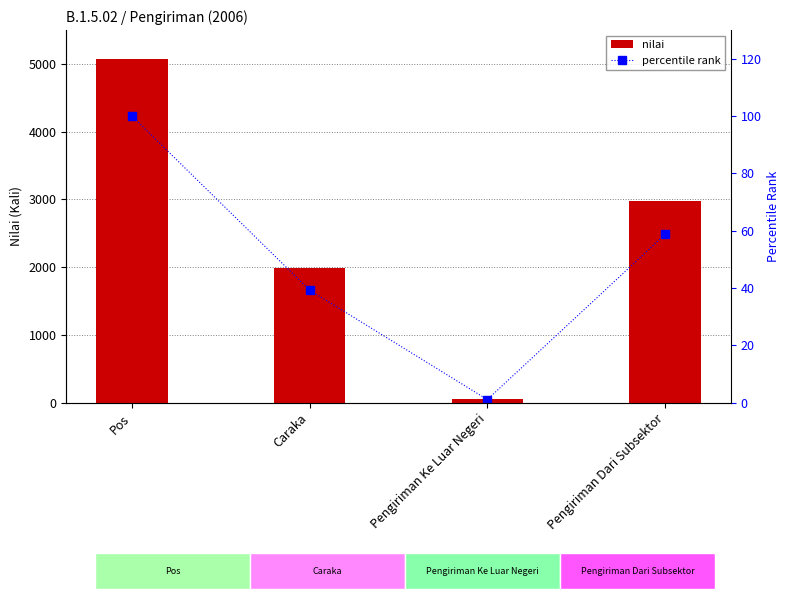

What is the label of the 3rd bar from the left?

Pengiriman Ke Luar Negeri